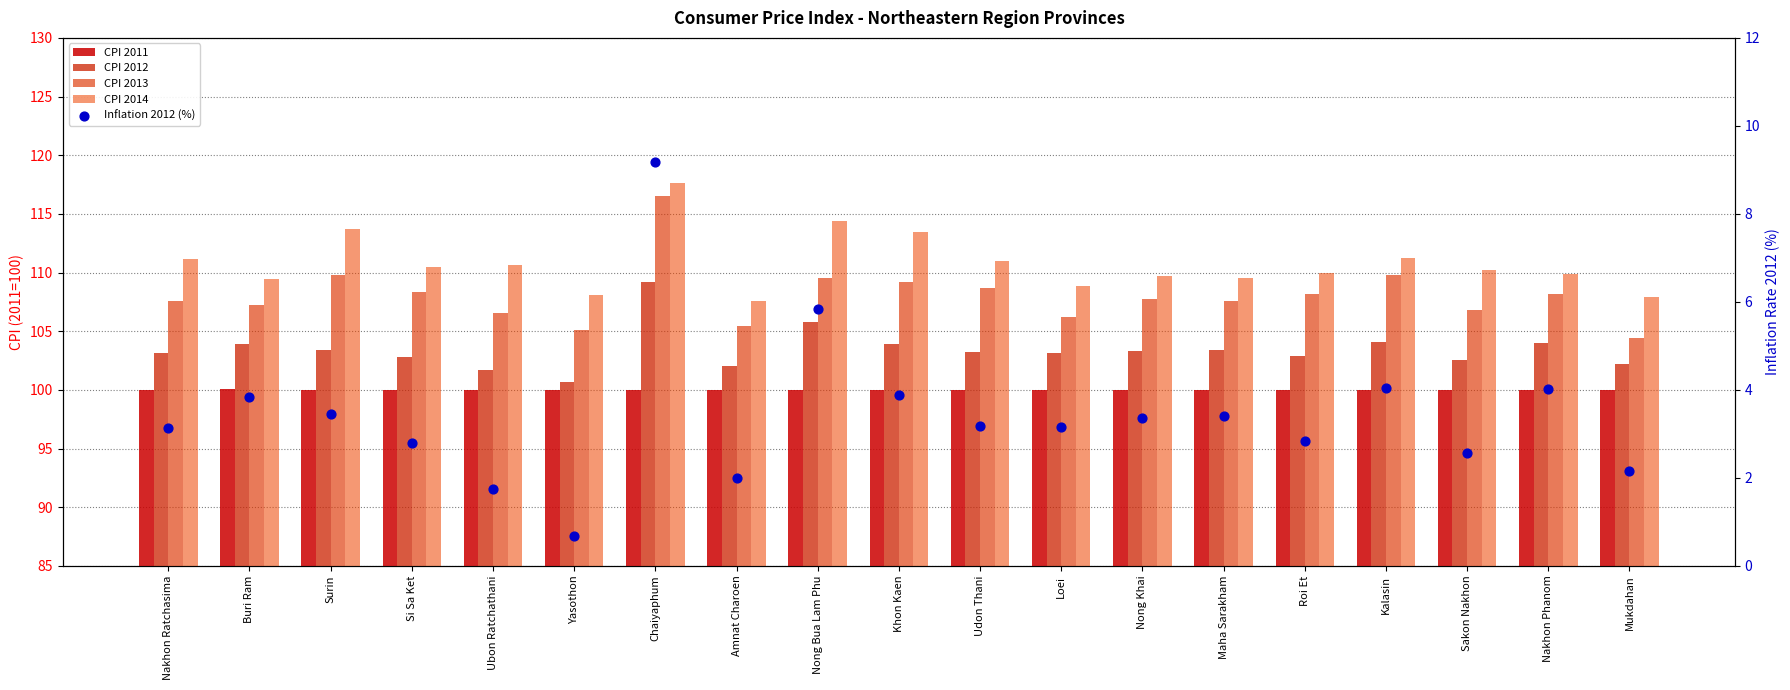

Is the value of CPI 2011 at Nong Bua Lam Phu greater than the value of CPI 2013 at Surin?

No